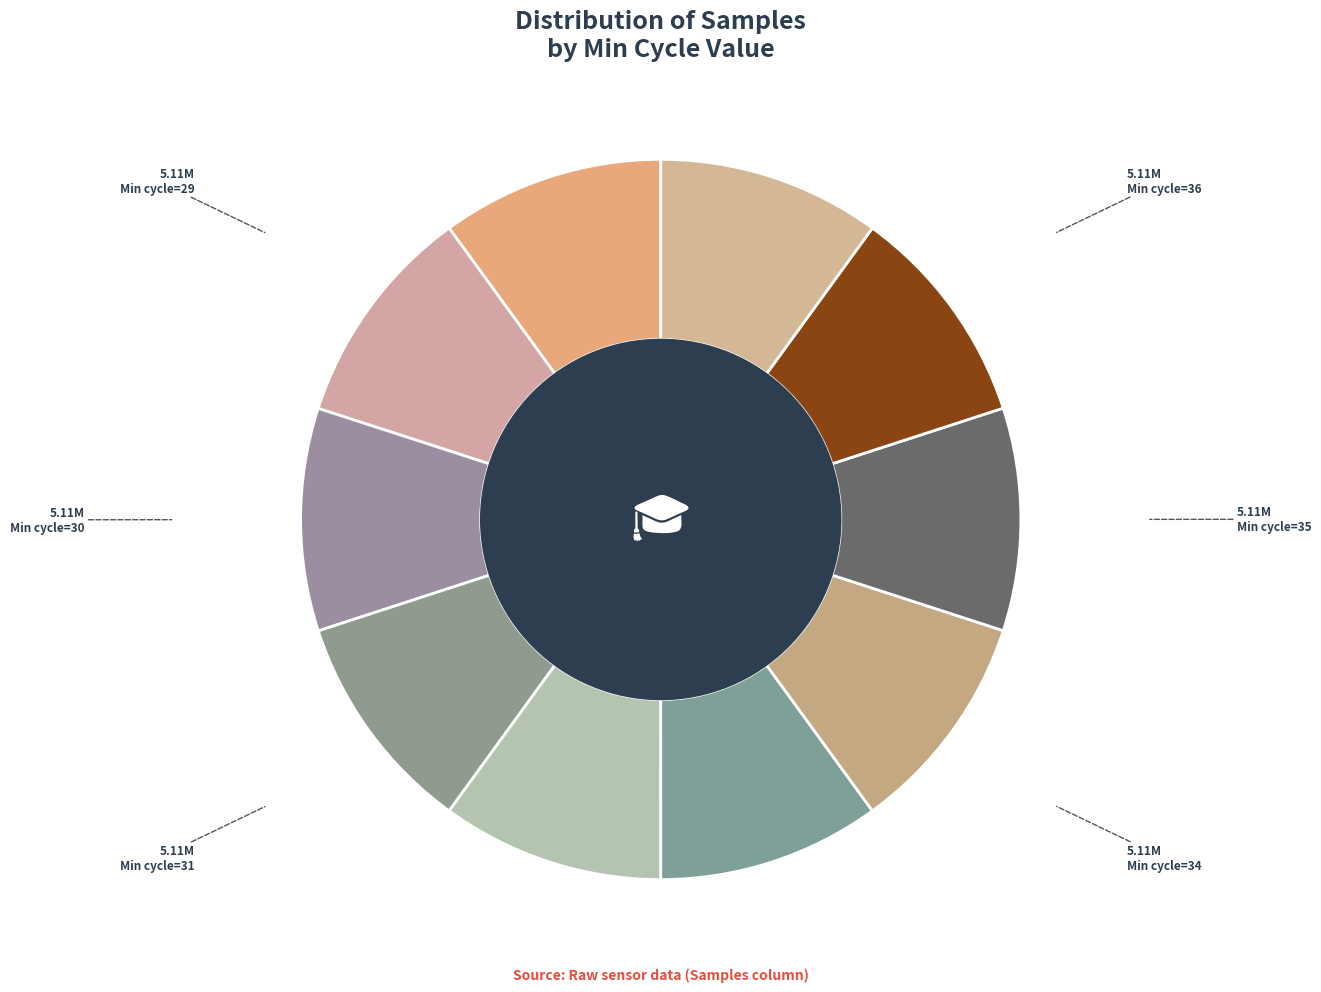

What is the largest slice in the pie chart?

29